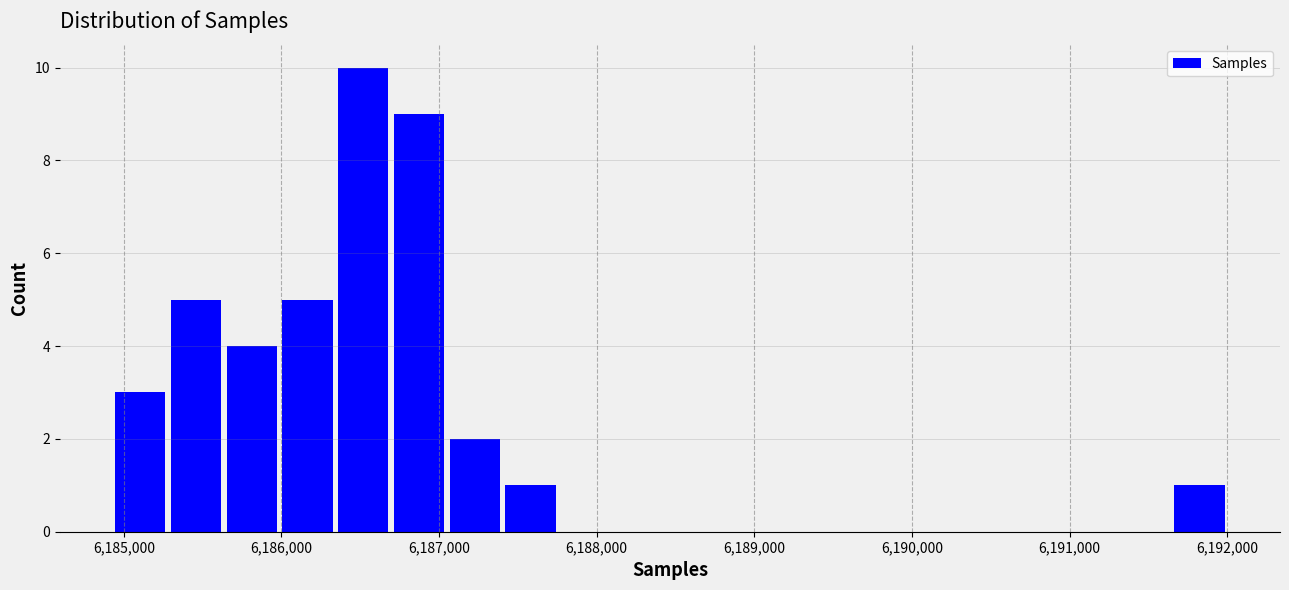

Around what value on the x-axis is the tallest bar? Give the approximate position of its centre, as read against the axis.

6186500